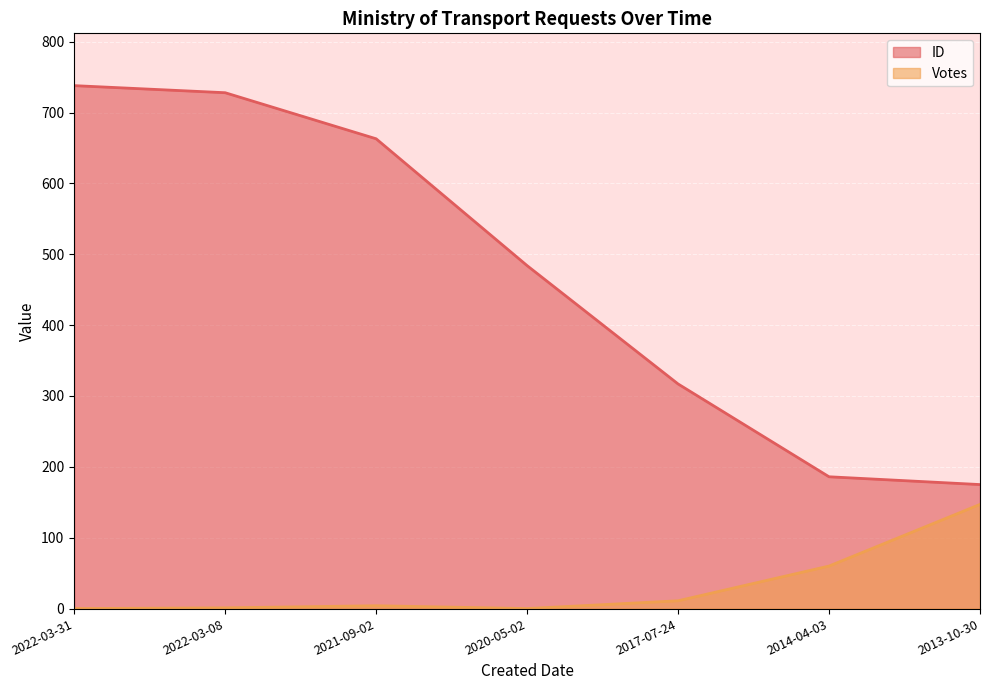

What is the difference between the Votes values at 2021-09-02 and 2014-04-03?

56